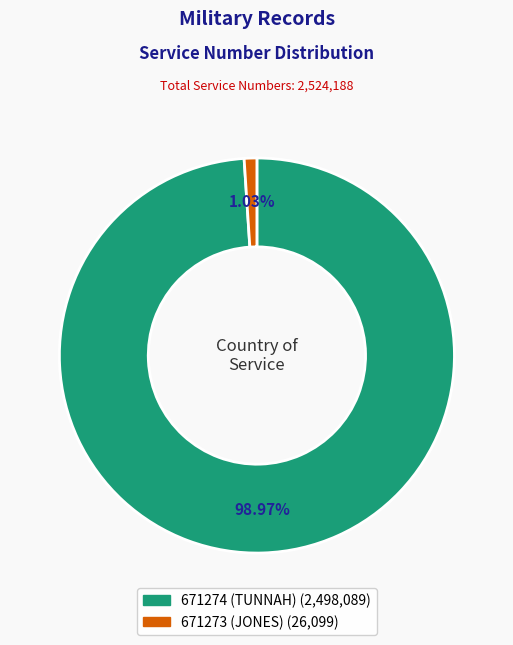

Is it true that 671273 (JONES) is 1% of the pie?

True